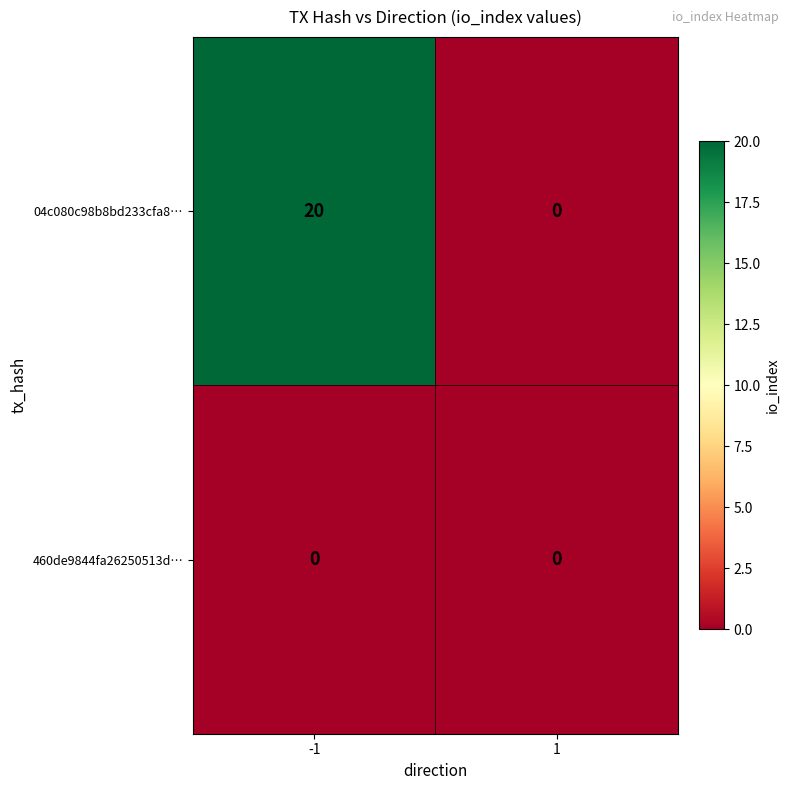

What is the spread (max minus min) of values at -1?

20